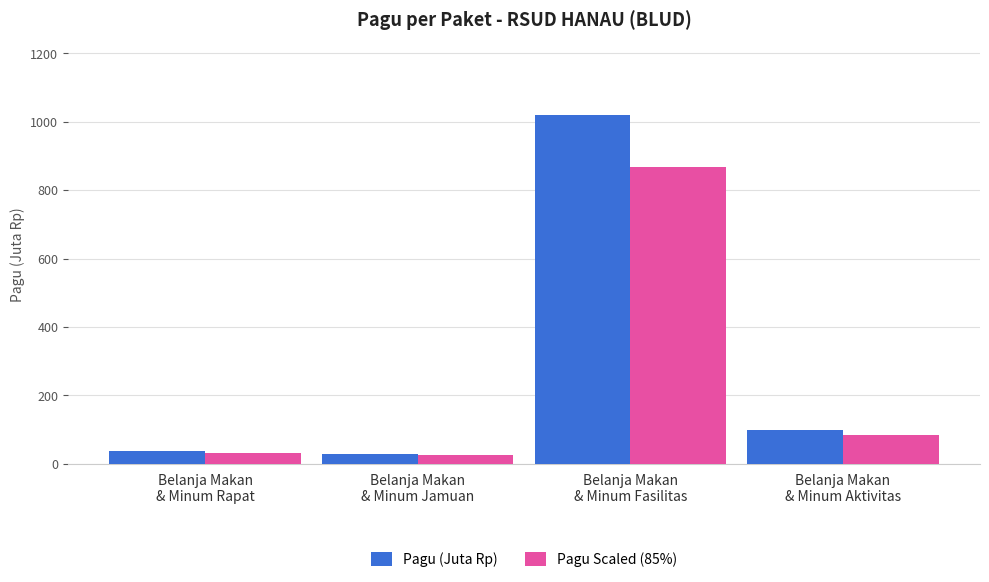

What value does the Pagu (Juta Rp) series have at Belanja Makan
& Minum Rapat?

36.0